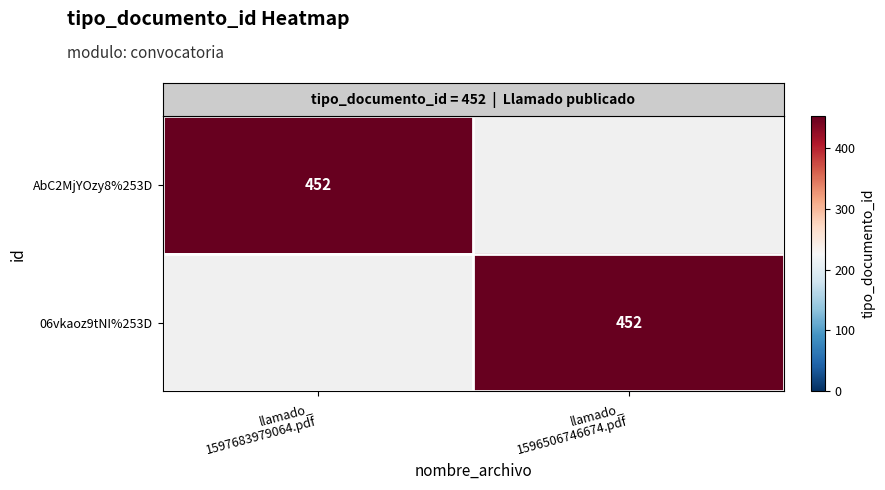

What is the spread (max minus min) of values at llamado_
1597683979064.pdf?

452